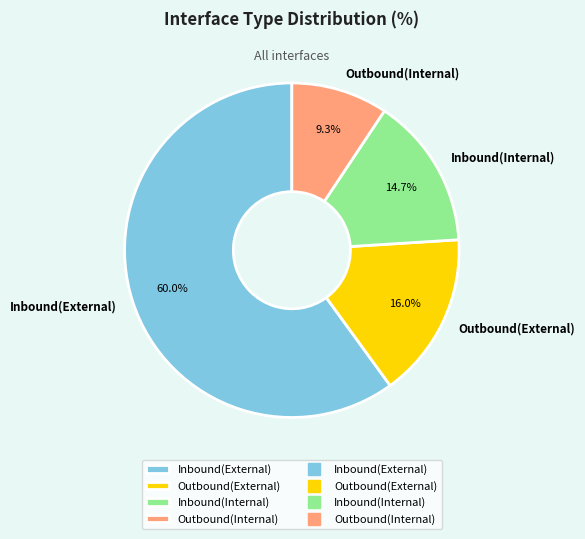

What is the largest slice in the pie chart?

Inbound(External)